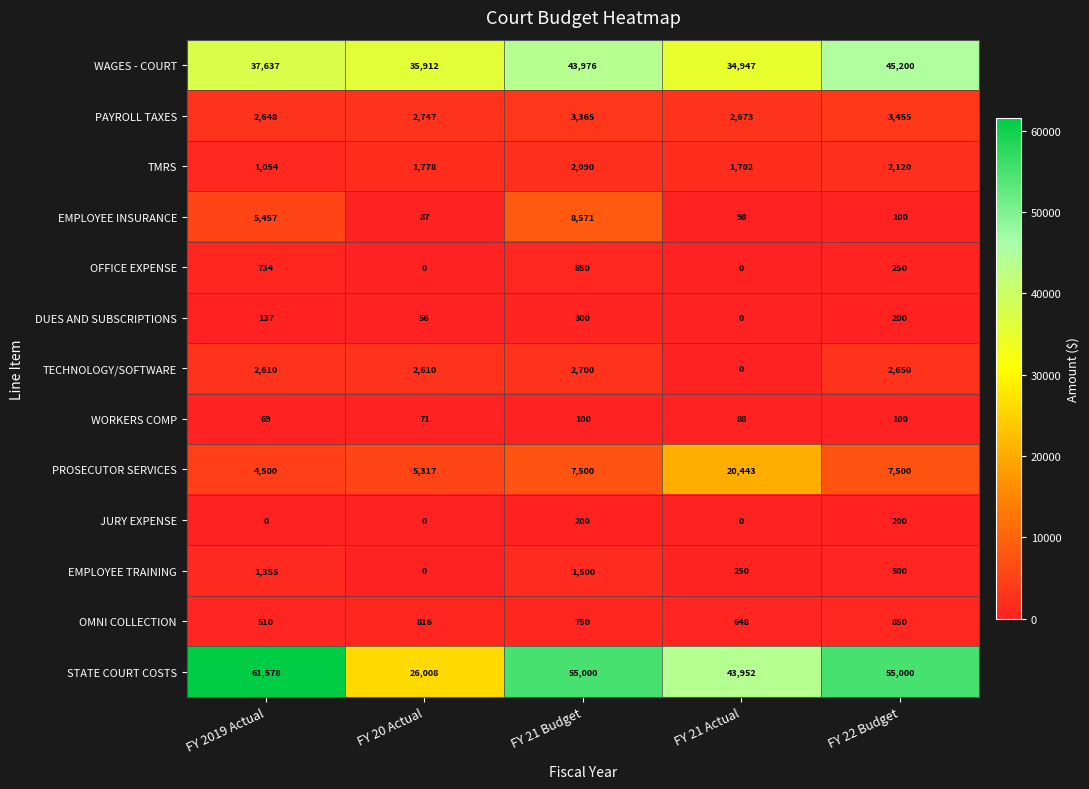

What is the maximum value shown in the chart?

61578